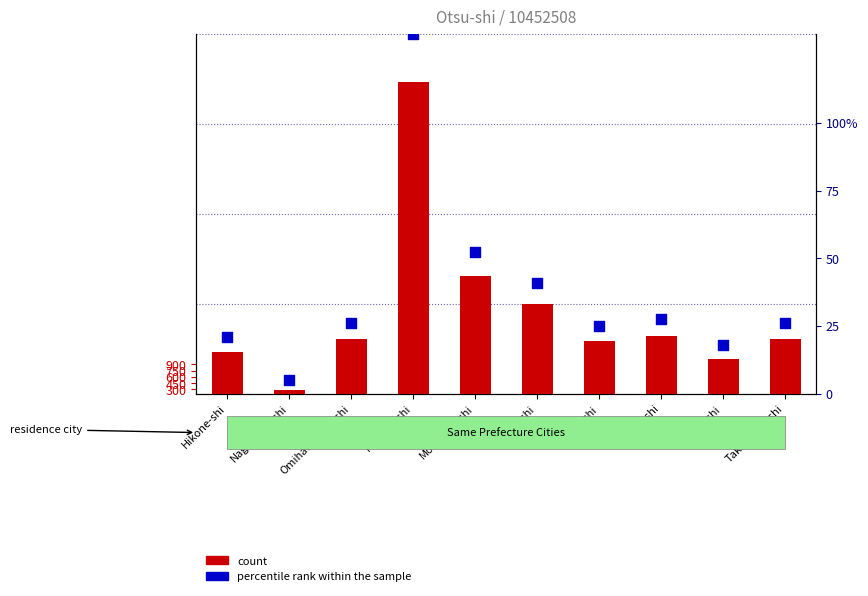

At which category is the sum across all series the highest?

Kusatsu-shi